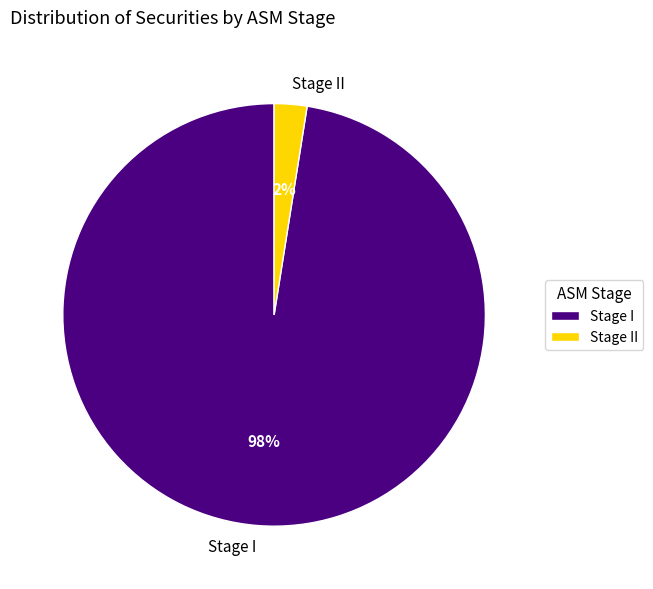

Is the sum of Stage II and Stage I greater than half?

Yes